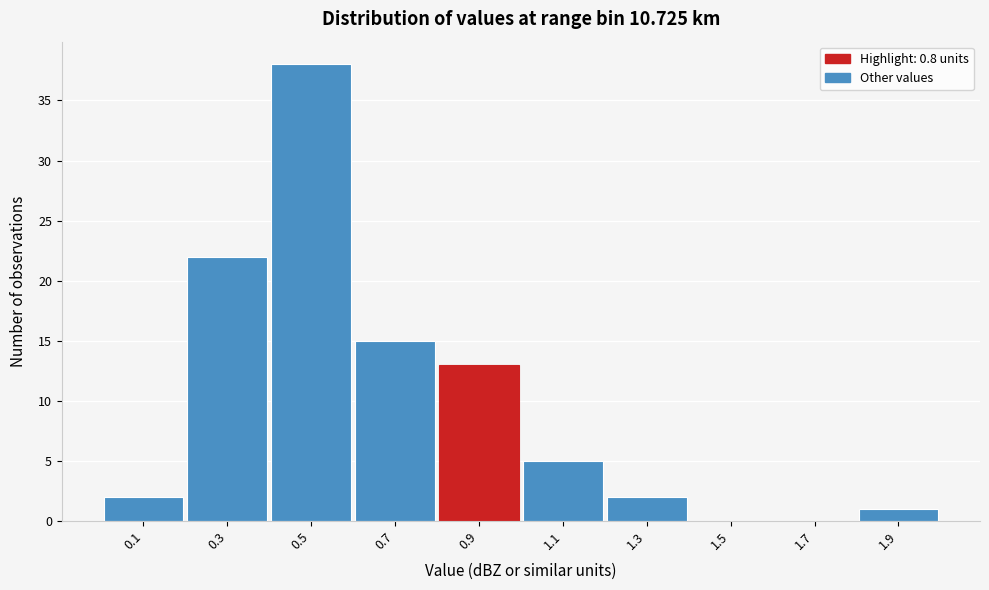

Over which range of the x-axis is the bar tallest?

0.4 to 0.6